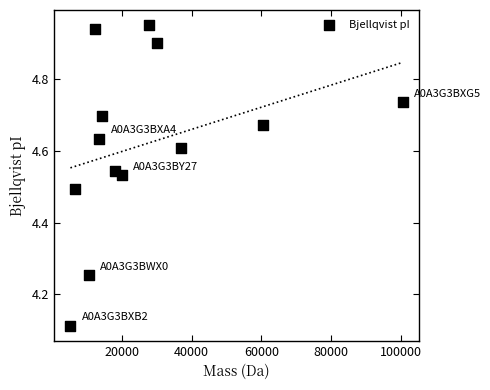

What is the range of X values (max minus min)?

95269.2